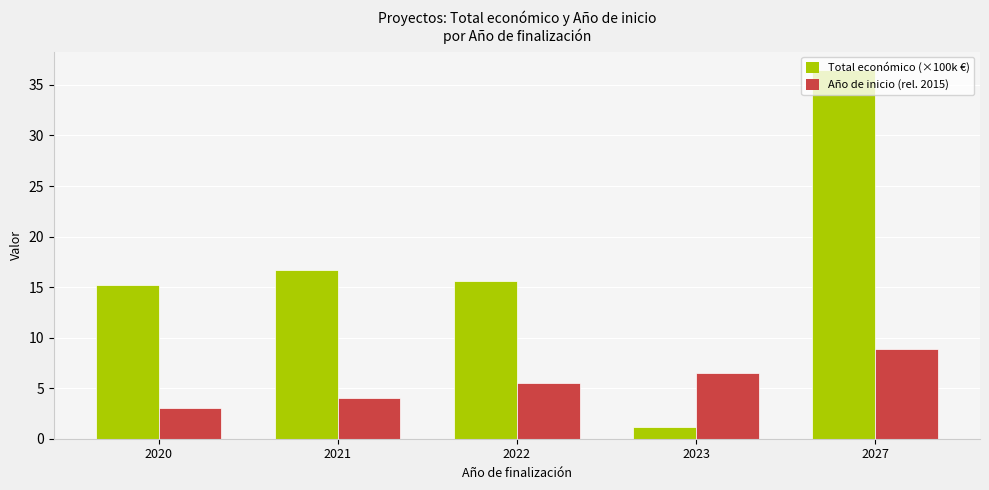

Are the bars grouped side by side (vs. stacked)?

Yes